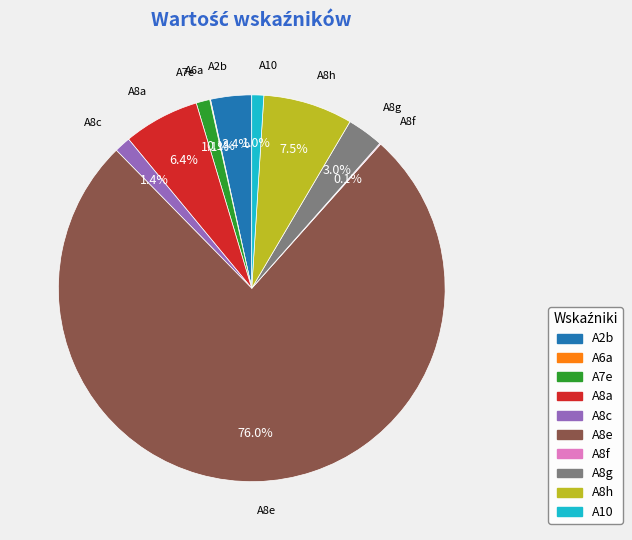

What is the largest slice in the pie chart?

A8e